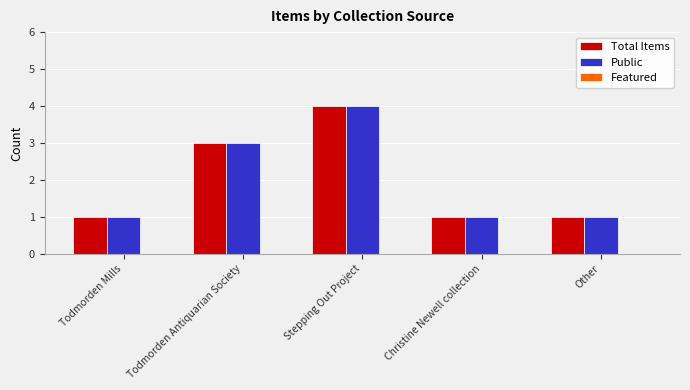

Which category has the highest value across all series?

Stepping Out Project